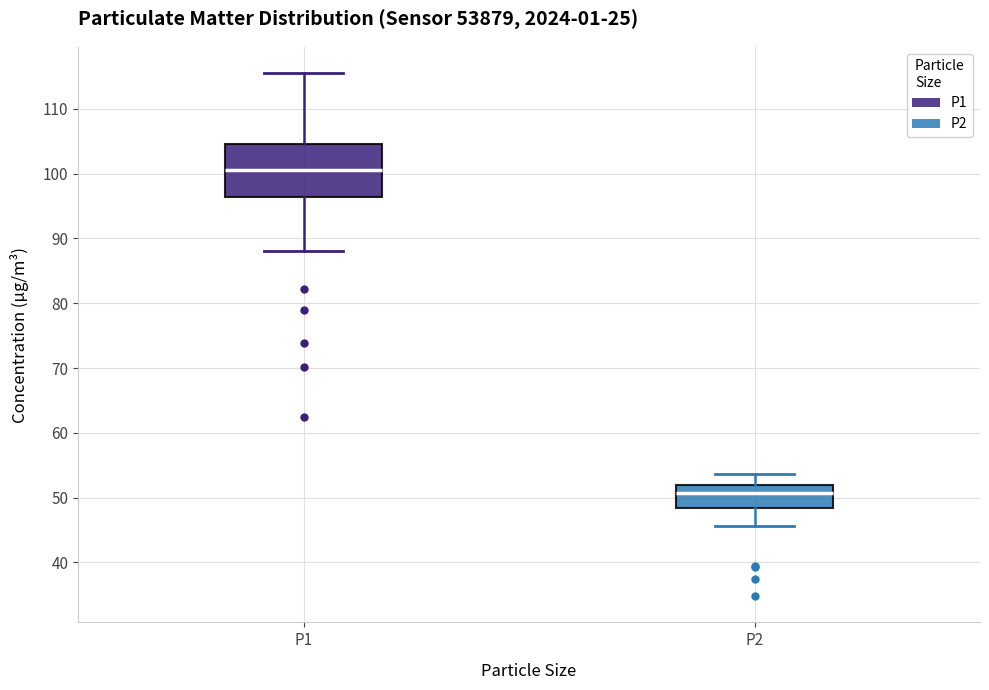

Comparing the boxes themselves (not the whiskers), which one is the tallest?

P1